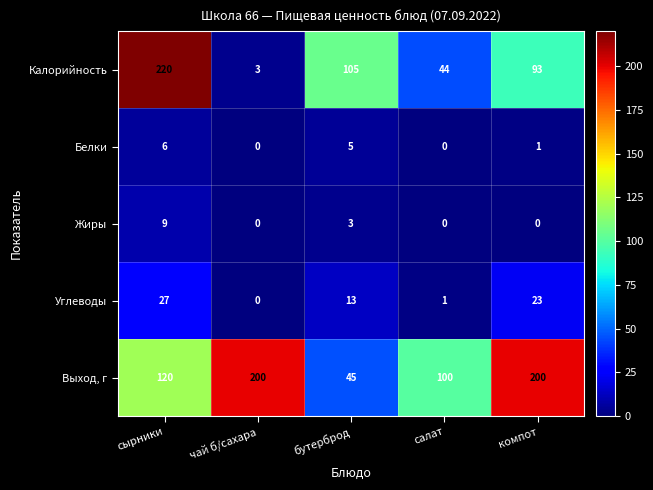

True or false: Выход, г has a value of 92 at компот.

False